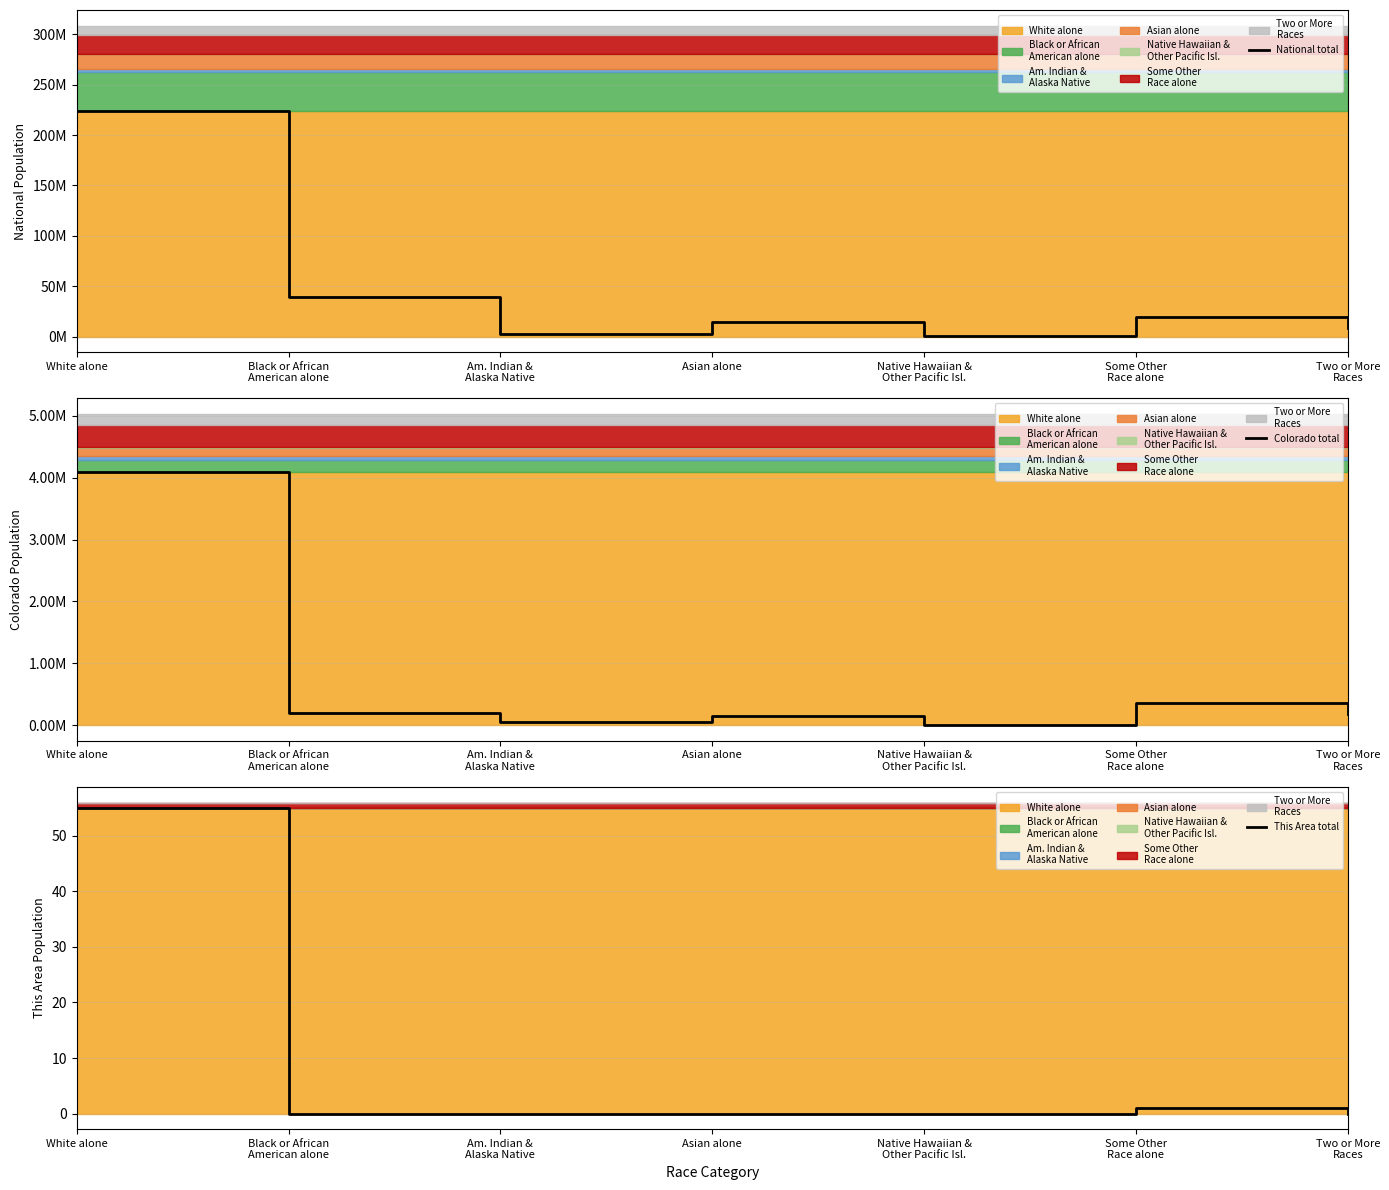

Which series changed the most between Black or African
American alone and Some Other
Race alone?

National total